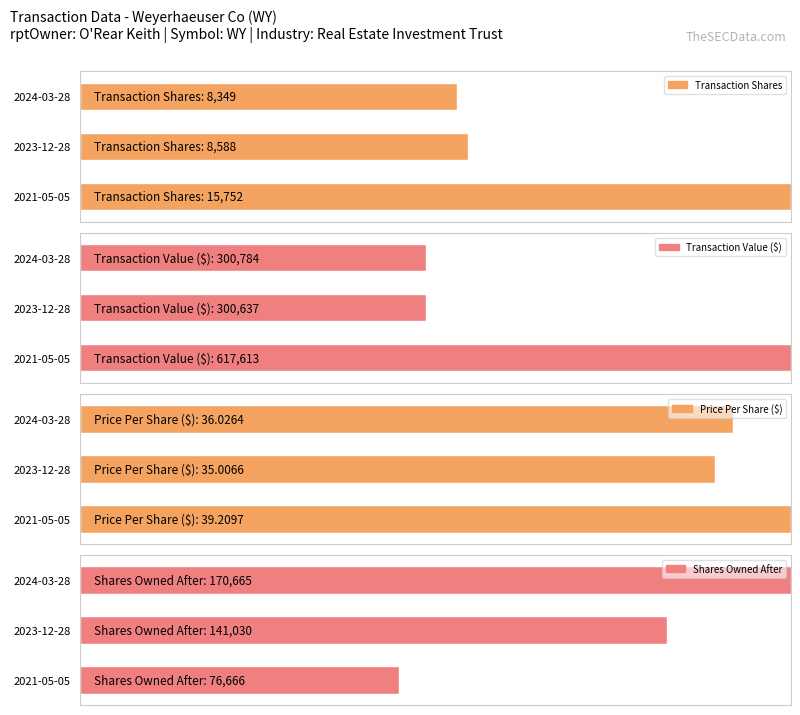

Between 2023-12-28 and 2021-05-05, which series saw the biggest shift?

Transaction Value ($)